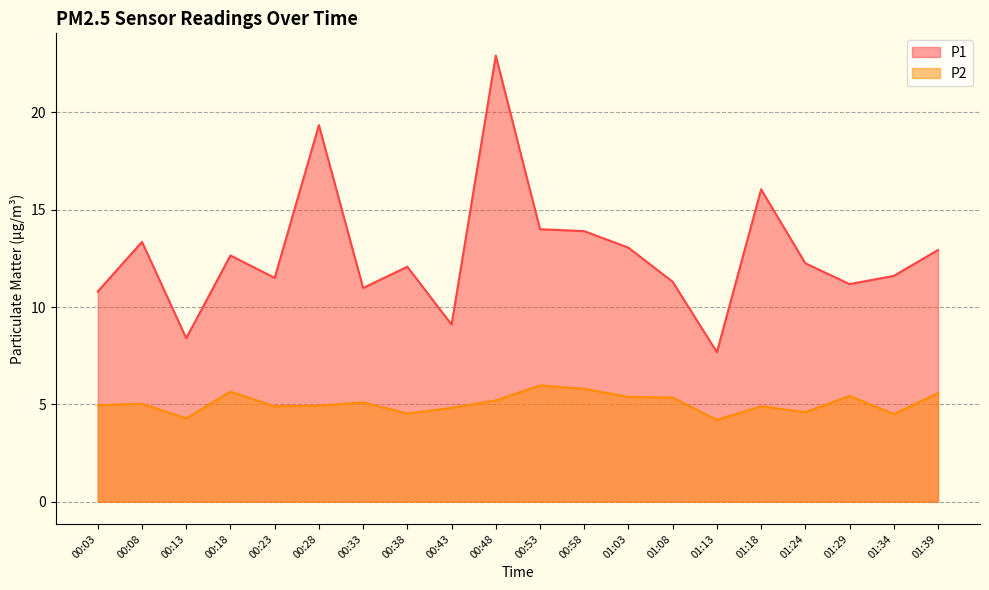

Reading right to left, list all the values displayed in this chart.

P1: 01:39=12.9	01:34=11.6	01:29=11.2	01:24=12.2	01:18=16.1	01:13=7.7	01:08=11.3	01:03=13.1	00:58=13.9	00:53=14.0	00:48=22.9	00:43=9.1	00:38=12.1	00:33=11.0	00:28=19.4	00:23=11.5	00:18=12.7	00:13=8.4	00:08=13.3	00:03=10.8
P2: 01:39=5.6	01:34=4.5	01:29=5.4	01:24=4.6	01:18=4.9	01:13=4.2	01:08=5.3	01:03=5.4	00:58=5.8	00:53=6.0	00:48=5.2	00:43=4.8	00:38=4.5	00:33=5.1	00:28=4.9	00:23=4.9	00:18=5.7	00:13=4.3	00:08=5.0	00:03=5.0